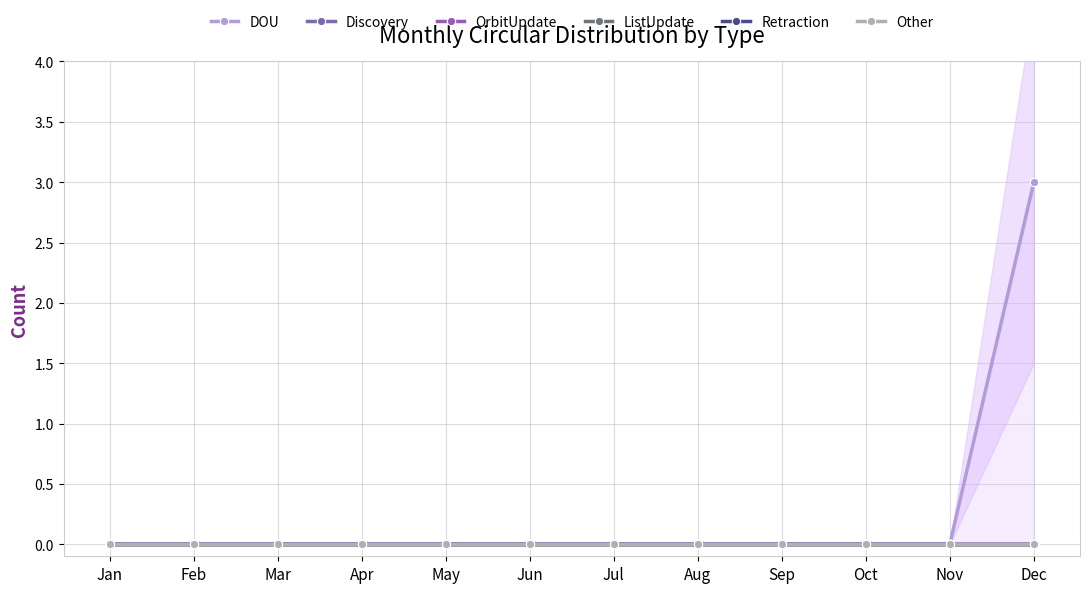

True or false: OrbitUpdate and DOU cross at least once.

False